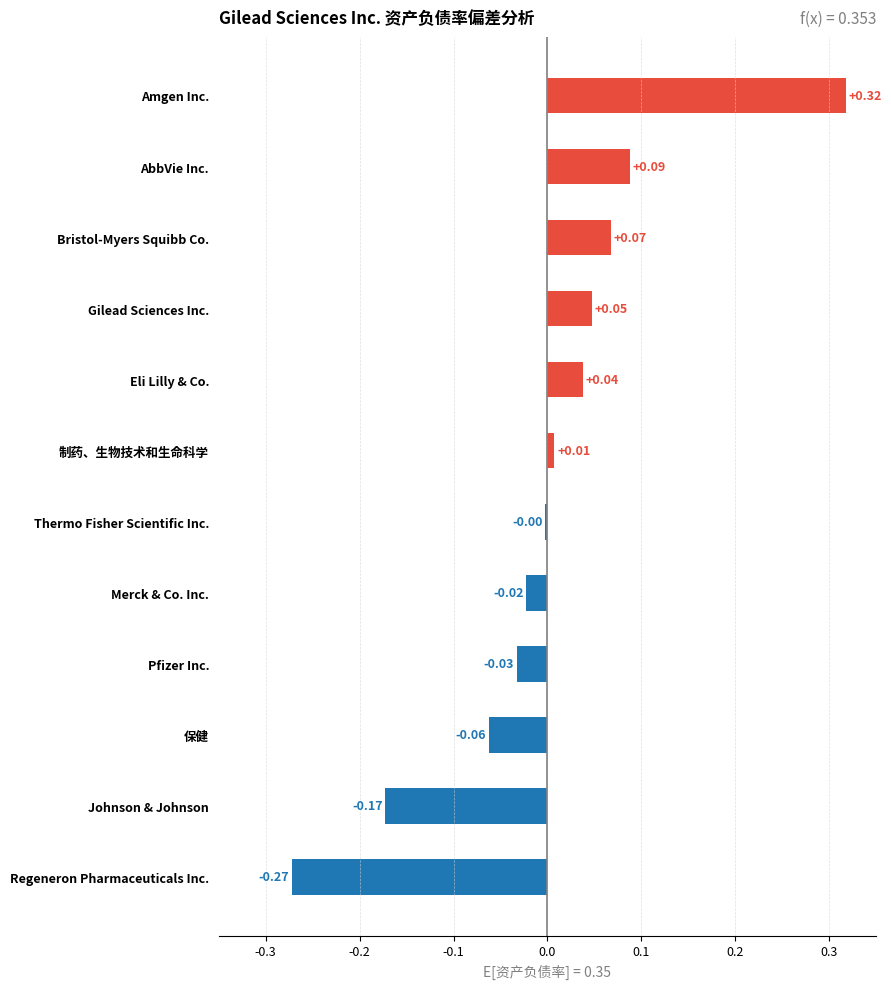

How many series are shown in this chart?

1